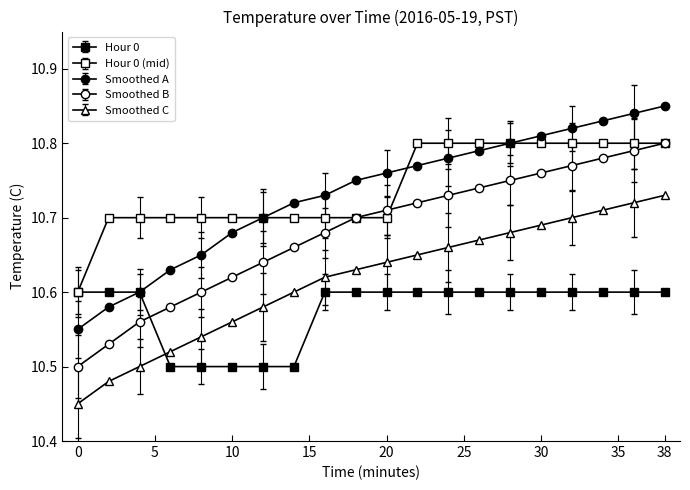

Does the chart have visible grid lines?

No